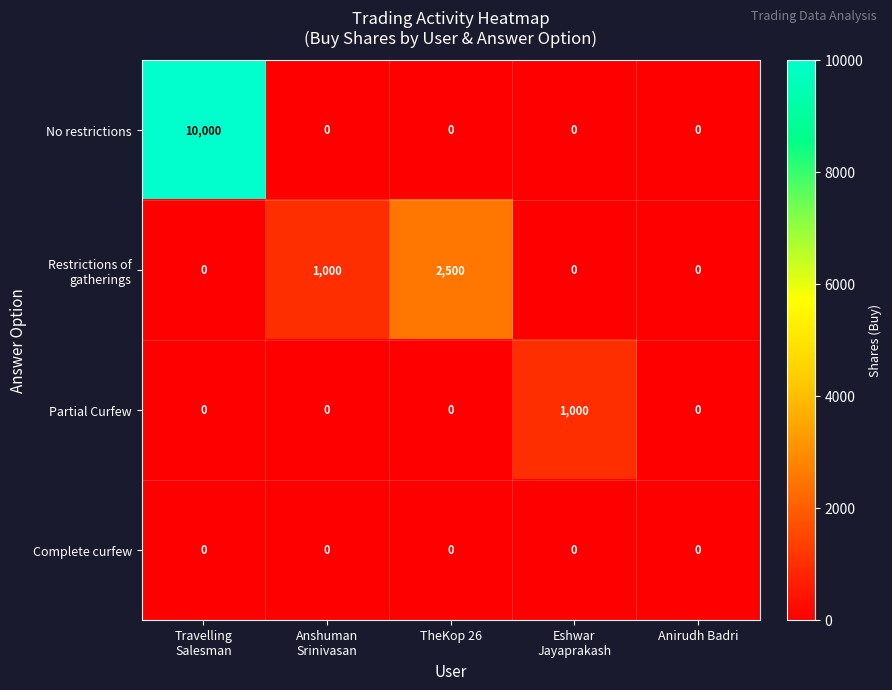

What is the total value across all series at Anshuman
Srinivasan?

1000